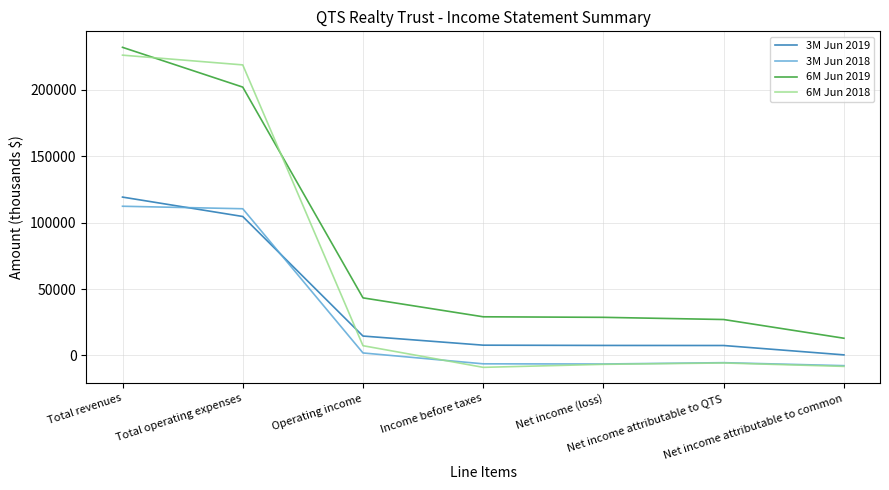

At which label does 3M Jun 2018 first exceed -5431?

Total revenues